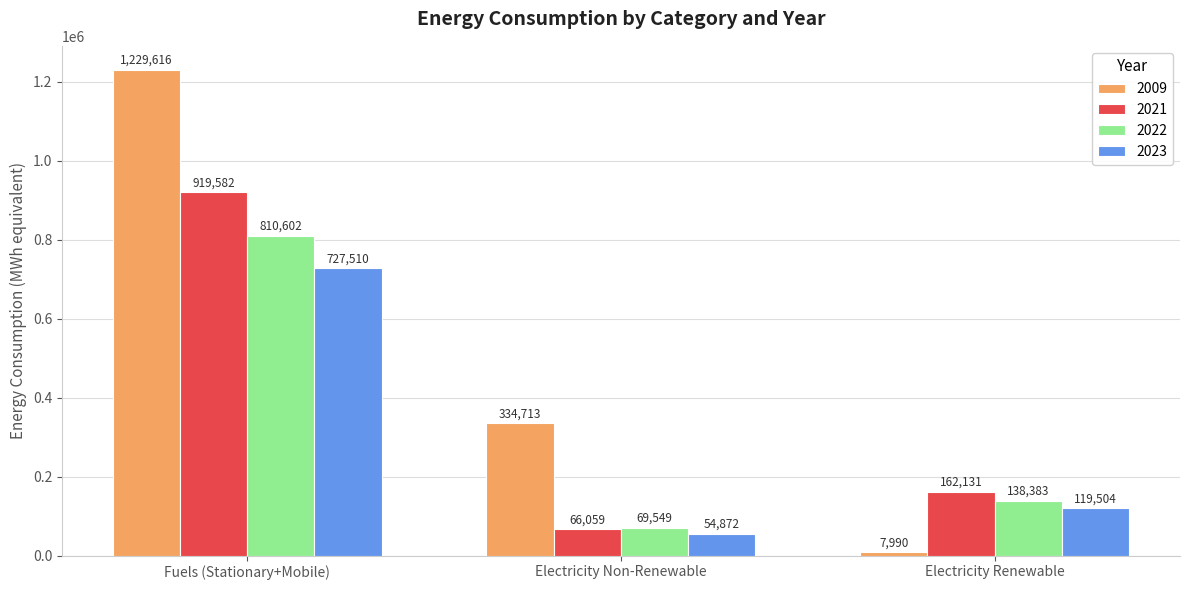

How many data points in 2021 are less than 162131?

1